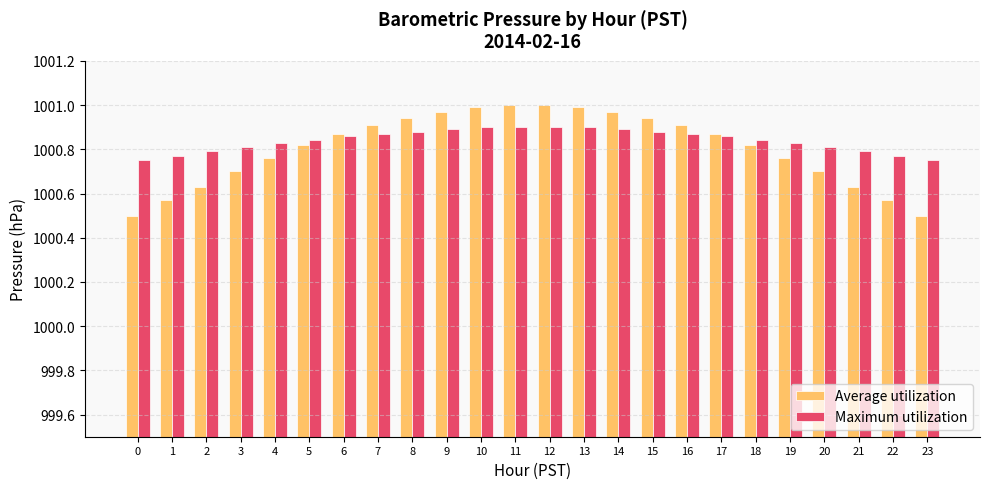

What is the difference between the Maximum utilization values at 2 and 15?

0.1